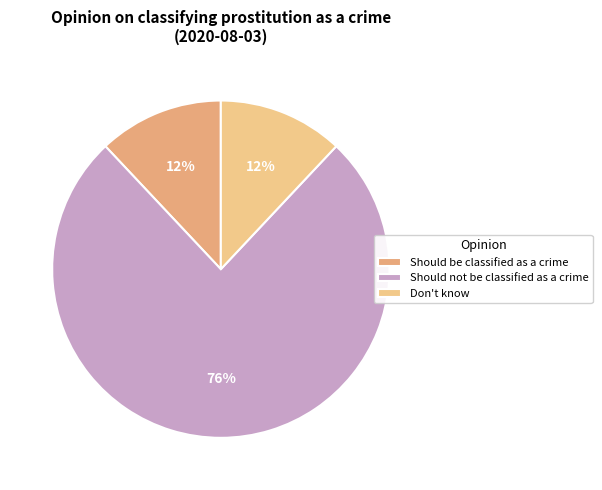

To the nearest percent, what is the combined percentage of Don't know and Should not be classified as a crime?

88%